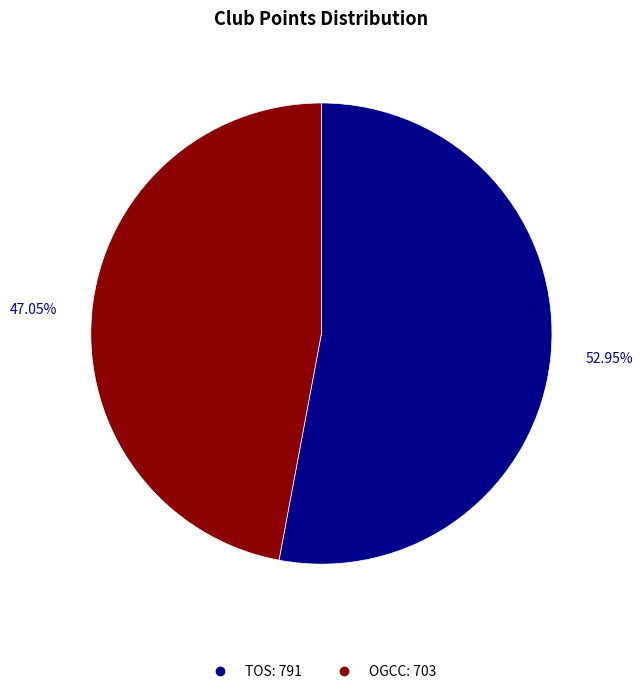

Approximately how many times larger is the value at OGCC compared to TOS?

0.9